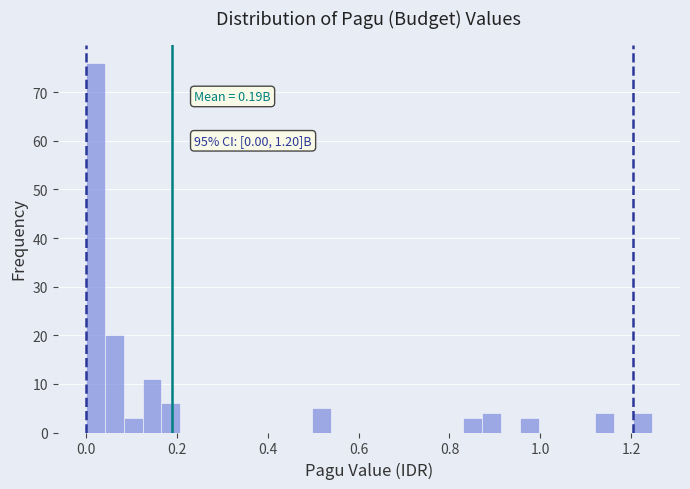

Around what value on the x-axis is the tallest bar? Give the approximate position of its centre, as read against the axis.

0.02